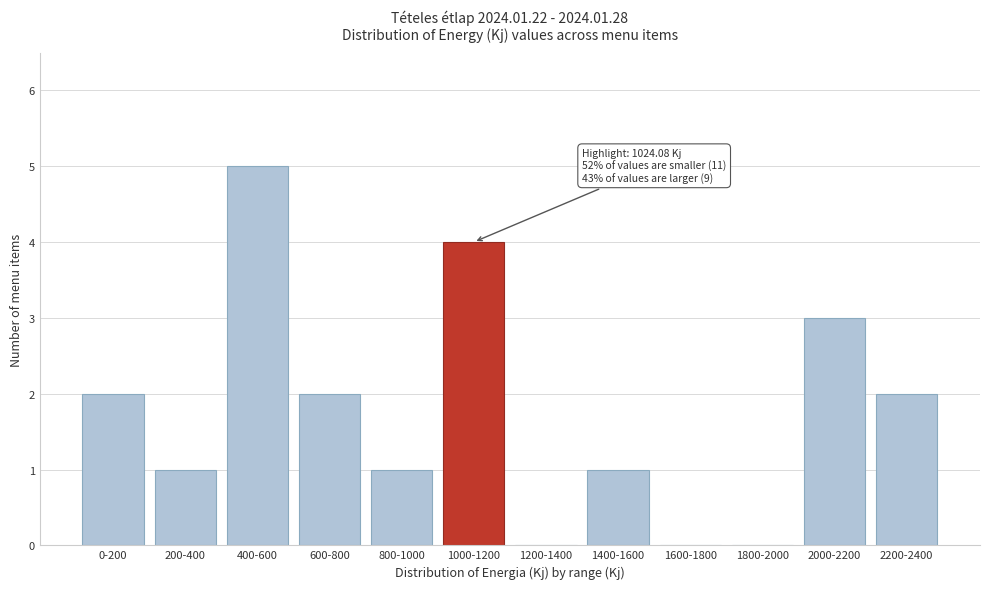

Reading left to right, what are all the values shown in this chart?

0-200=2	200-400=1	400-600=5	600-800=2	800-1000=1	1000-1200=4	1200-1400=0	1400-1600=1	1600-1800=0	1800-2000=0	2000-2200=3	2200-2400=2